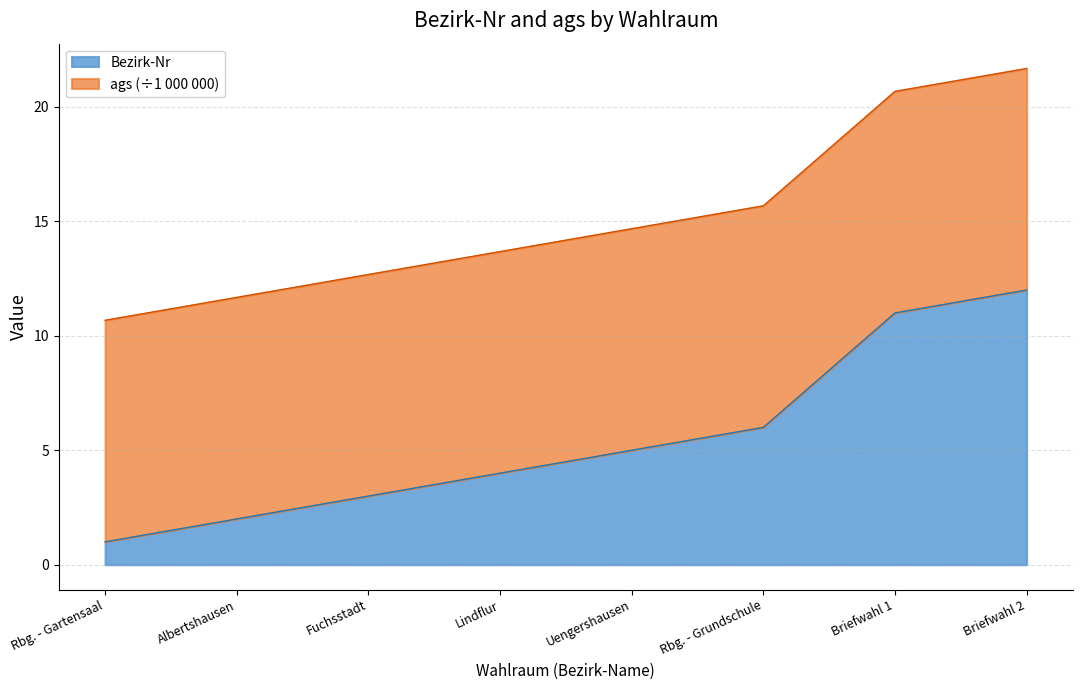

Reading left to right, transcribe all the data shown in this chart.

Rbg. - Gartensaal=1	Albertshausen=2	Fuchsstadt=3	Lindflur=4	Uengershausen=5	Rbg. - Grundschule=6	Briefwahl 1=11	Briefwahl 2=12